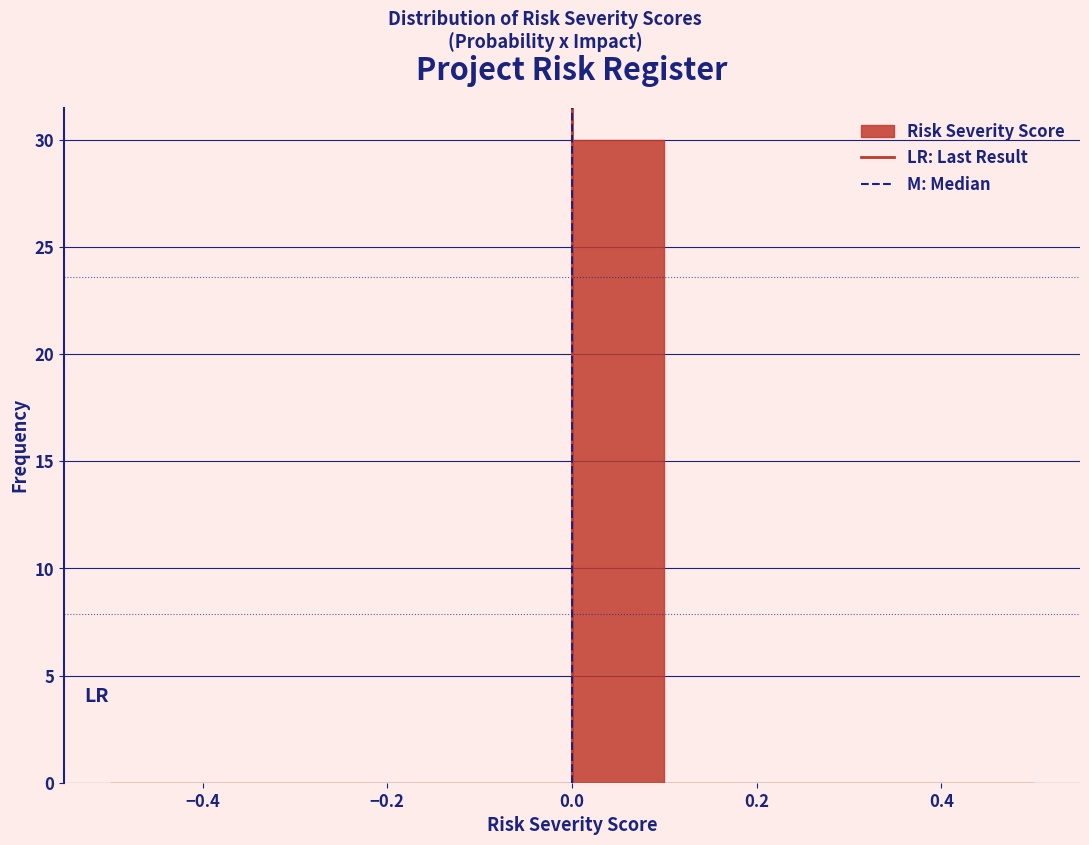

Which range on the x-axis has the tallest bar?

0.0 to 0.1